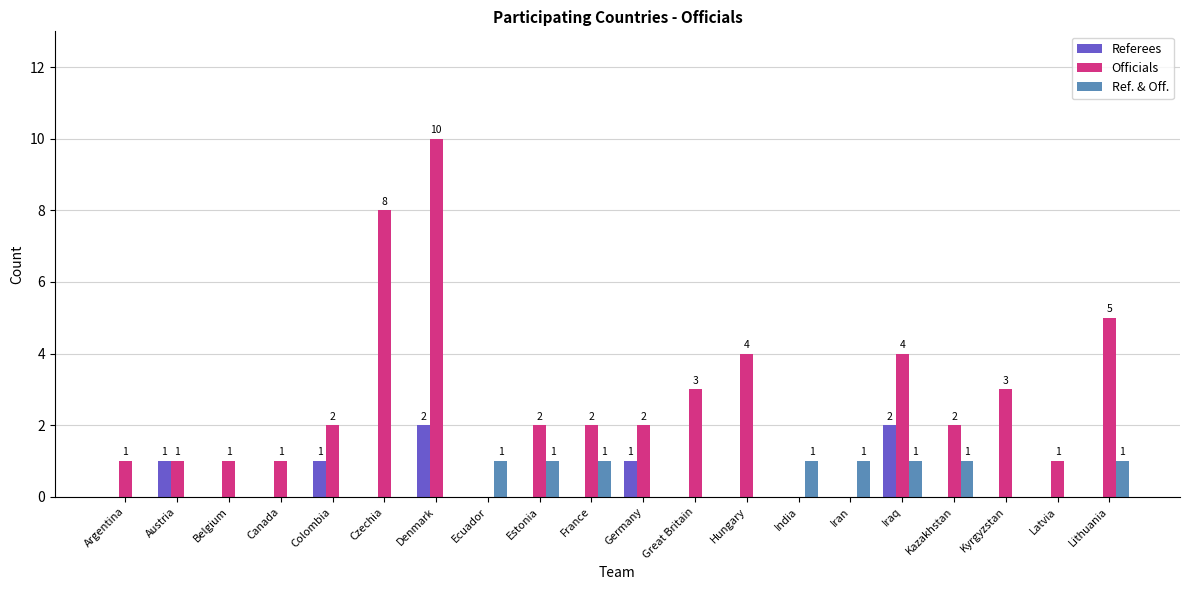

Which series has the widest spread of values?

Officials